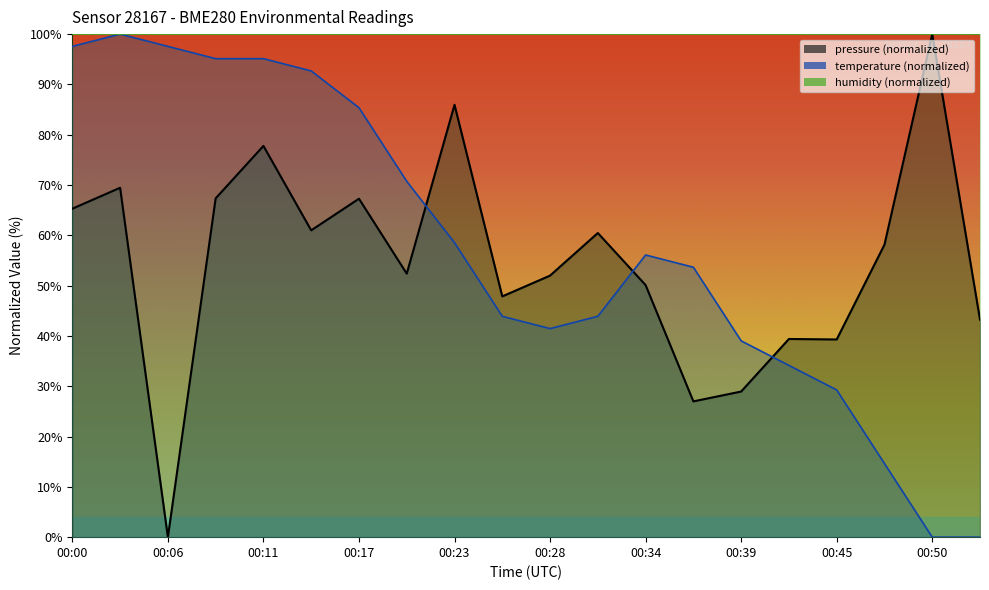

What is the value of the pressure point at the 10th from the left?

47.9